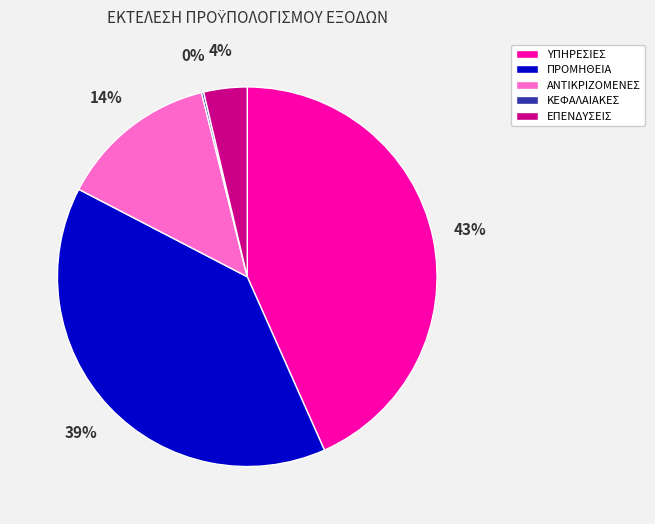

Does any single category account for the majority?

No